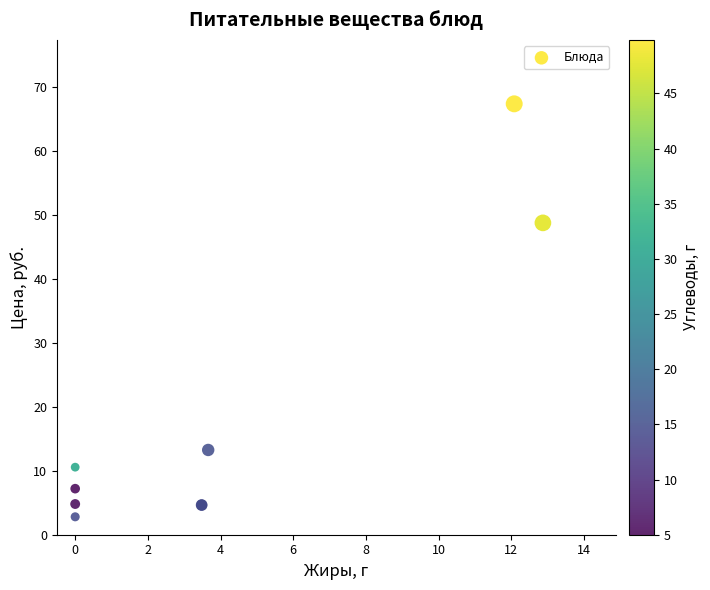

What Y value in the scatter plot is closest to 35?

48.8